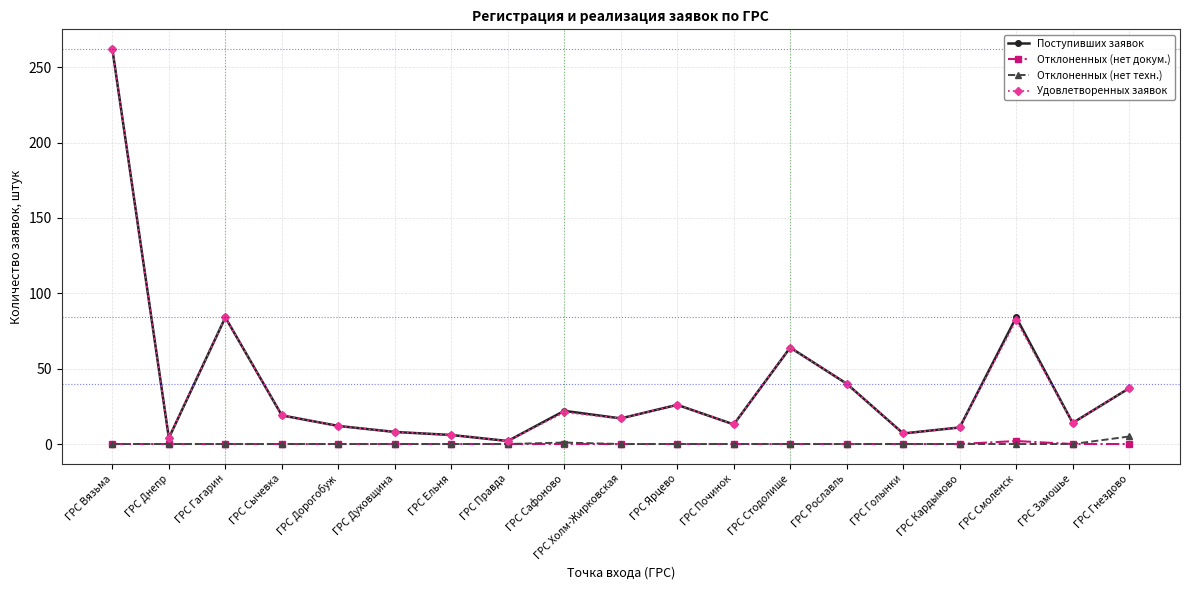

What is the label of the 7th point from the right?

ГРС Стодолище